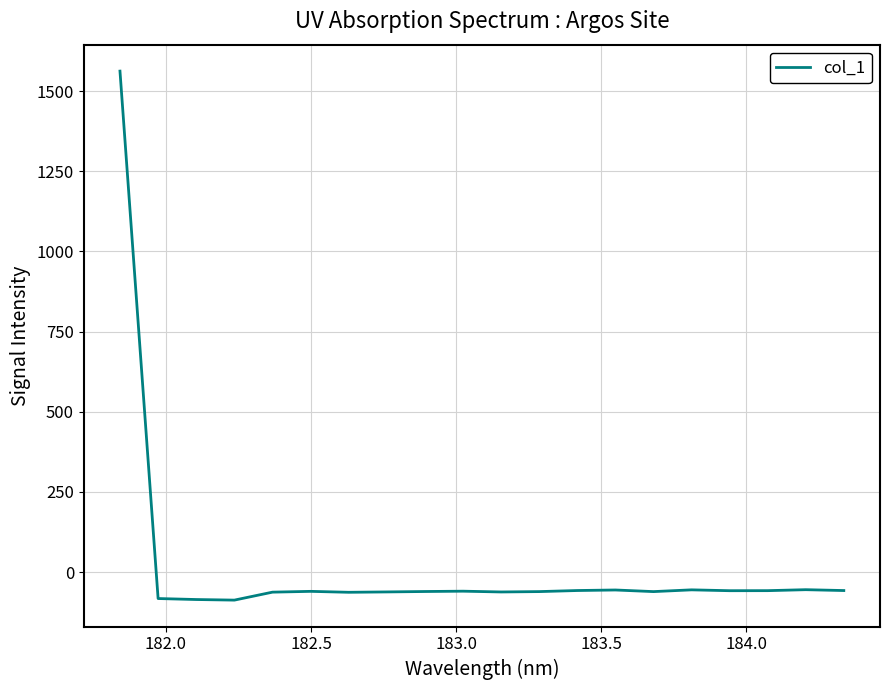

What is the difference between the maximum and minimum values?

1649.7